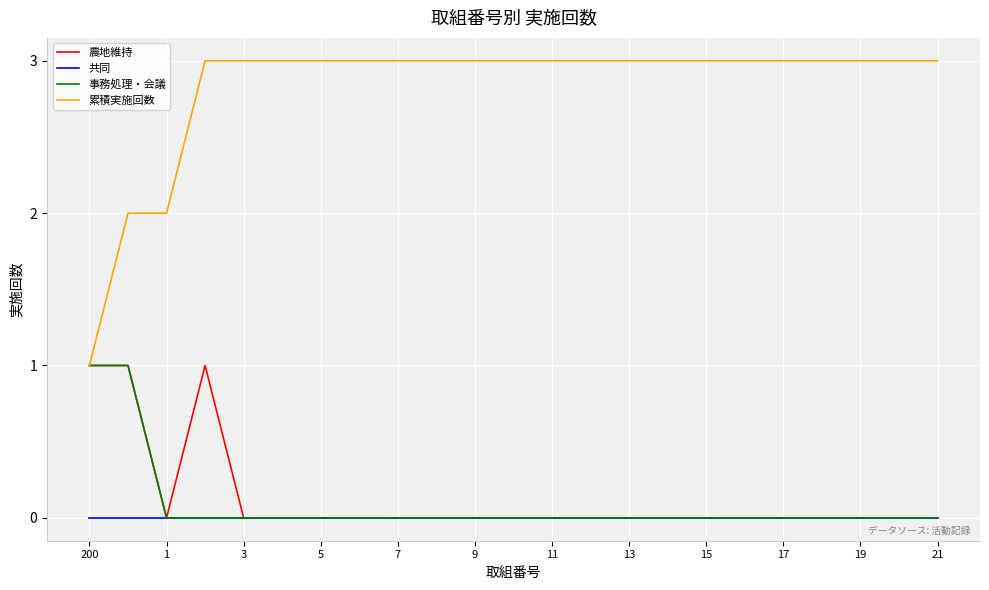

Which series has the widest spread of values?

累積実施回数